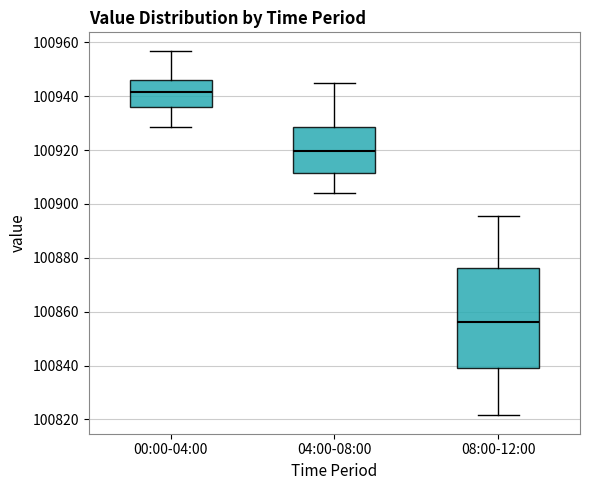

Which box is the tallest, from its lower edge to its upper edge?

08:00-12:00